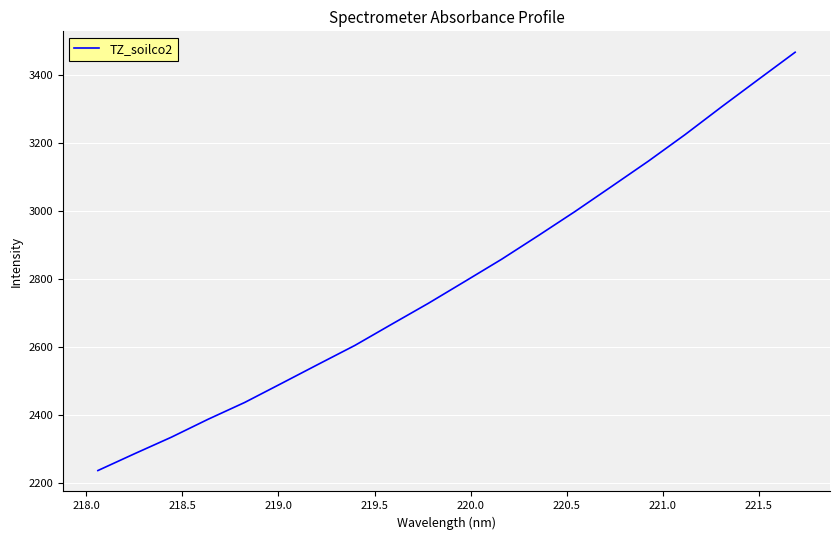

What is the difference between the second highest and minimum values?

1151.5